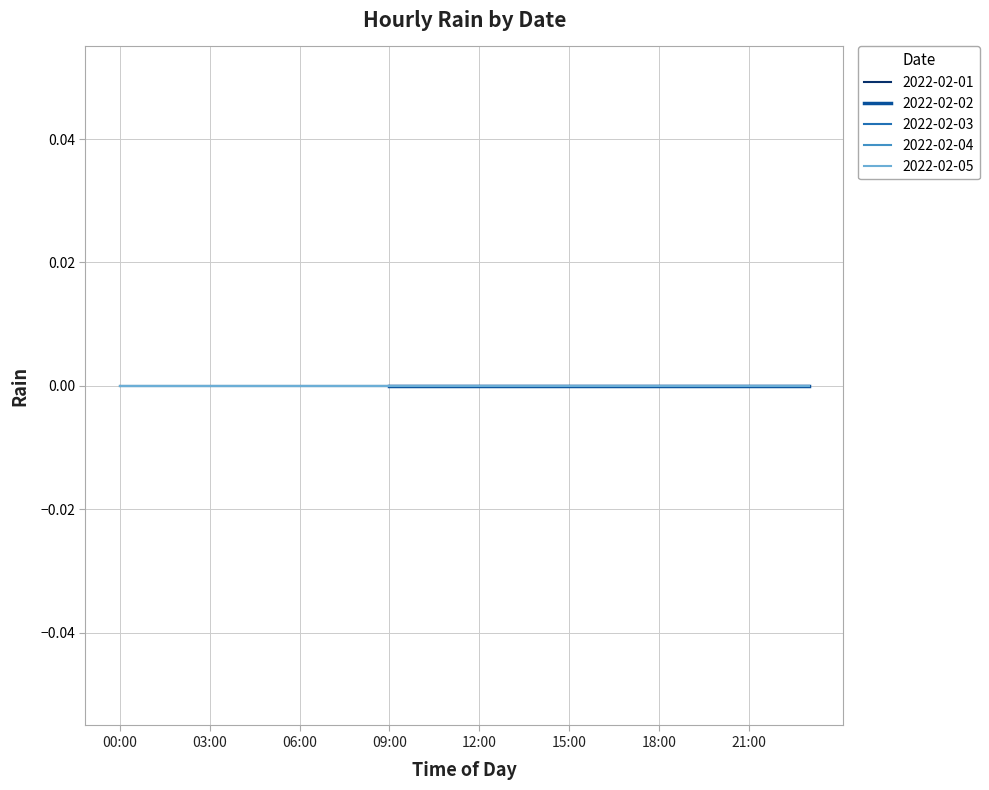

Is the value of 2022-02-01 at 12:00 greater than the value of 2022-02-04 at 00:00?

No